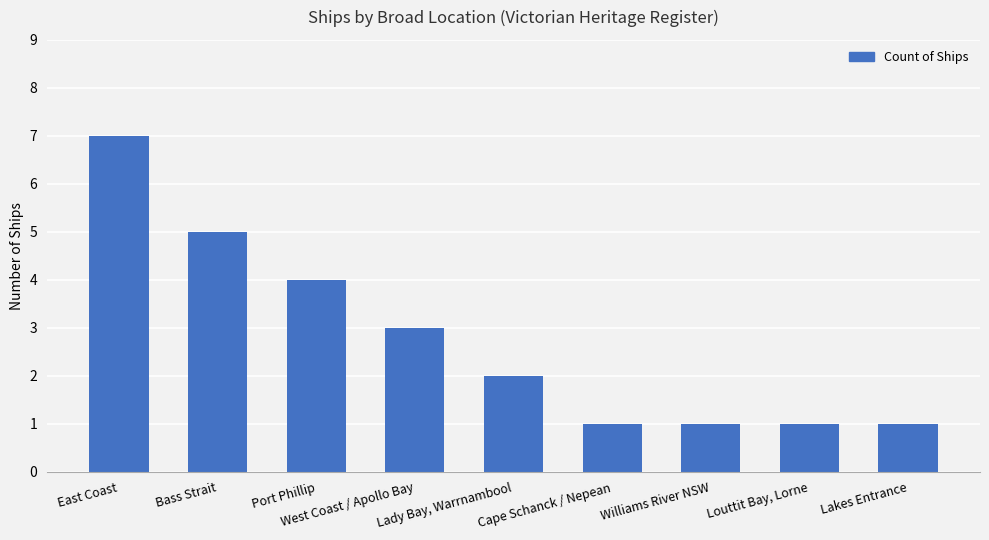

The chart shows a value of 1 at Williams River NSW. True or false?

True